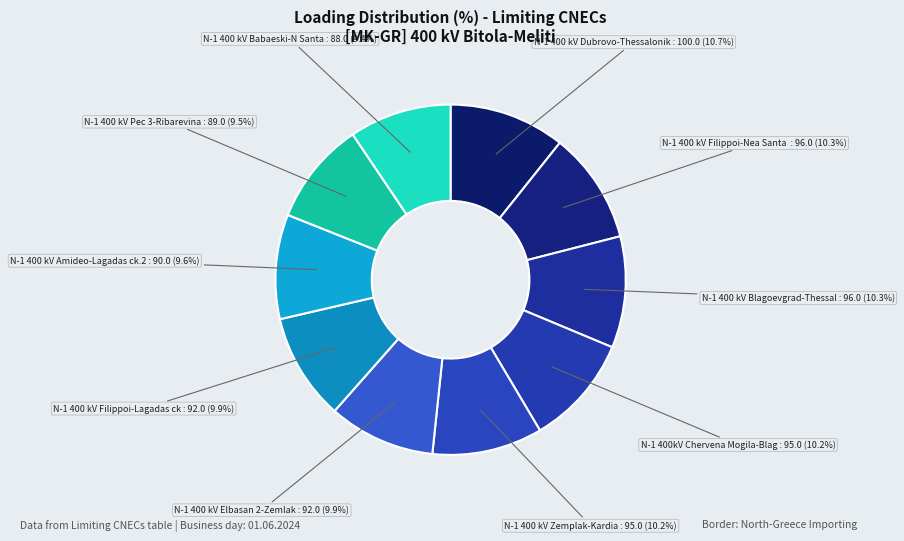

Count the number of slices in the pie.

10